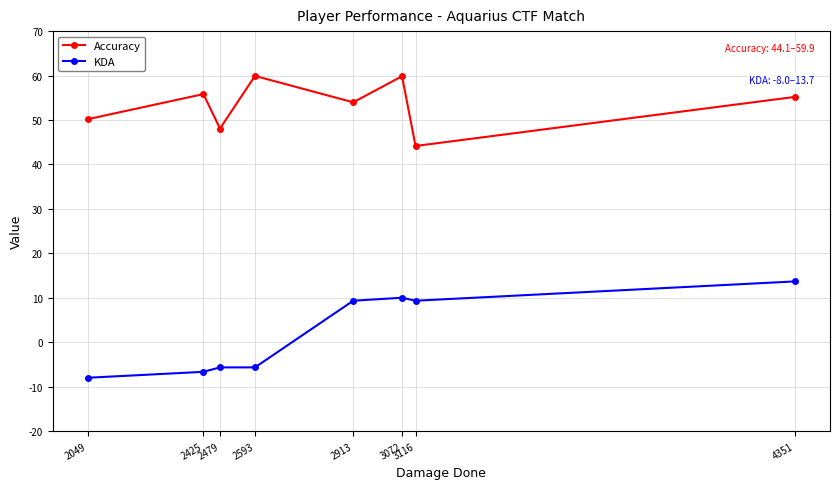

True or false: KDA and Accuracy intersect in this chart.

False